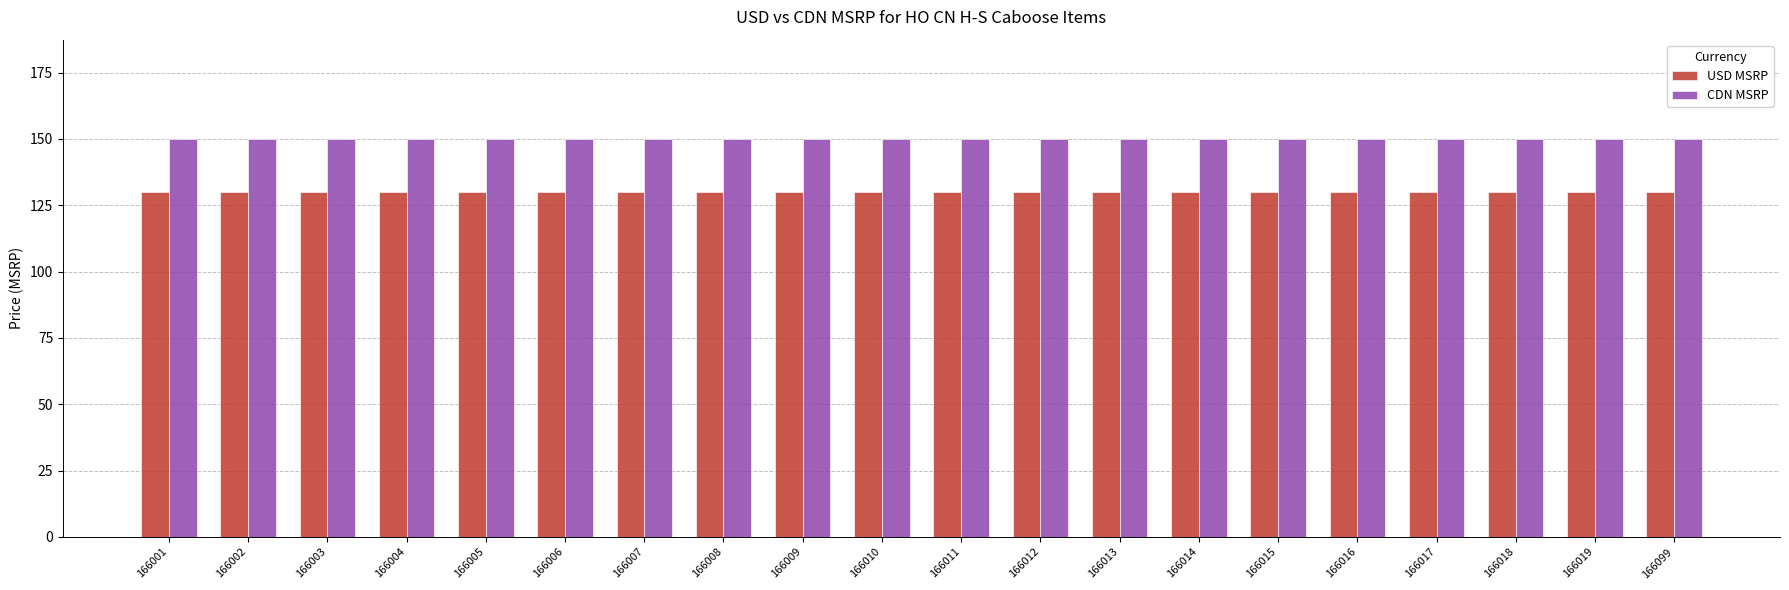

Are the bars grouped side by side (vs. stacked)?

Yes